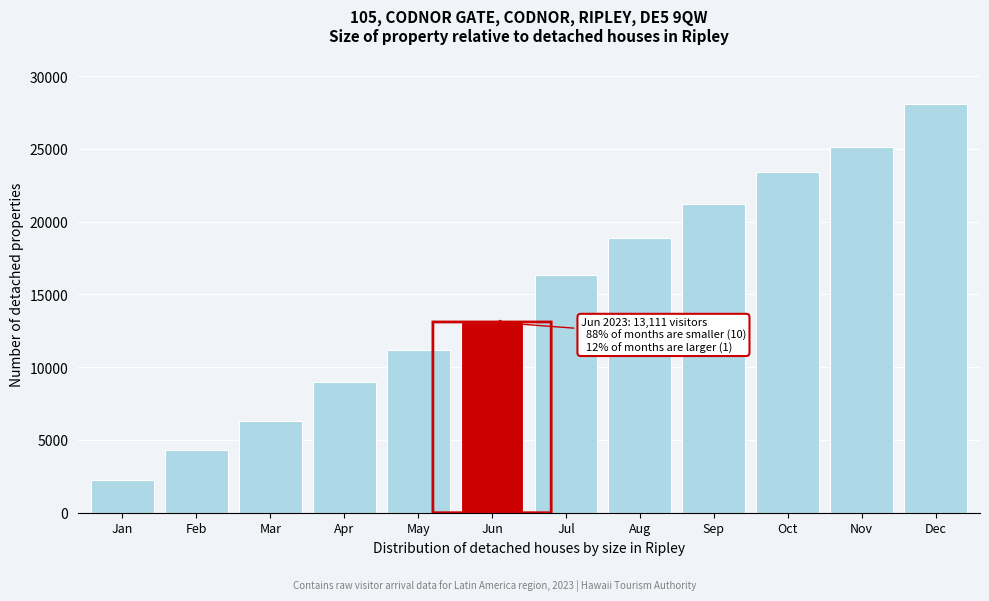

What is the minimum value shown in the chart?

2231.7